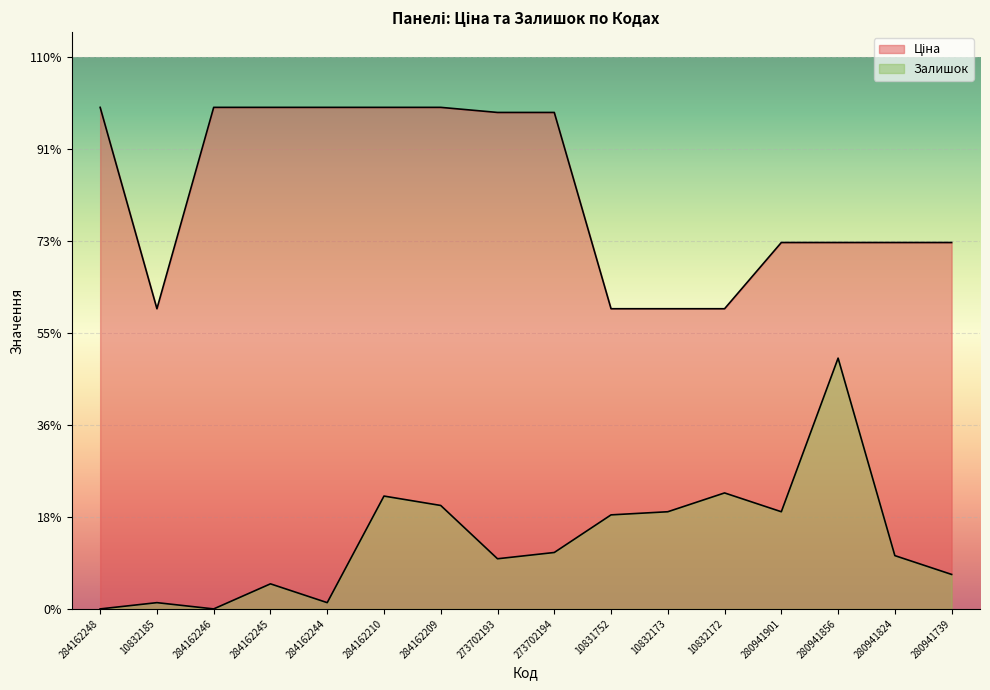

At which category does the chart reach its minimum across all series?

284162248